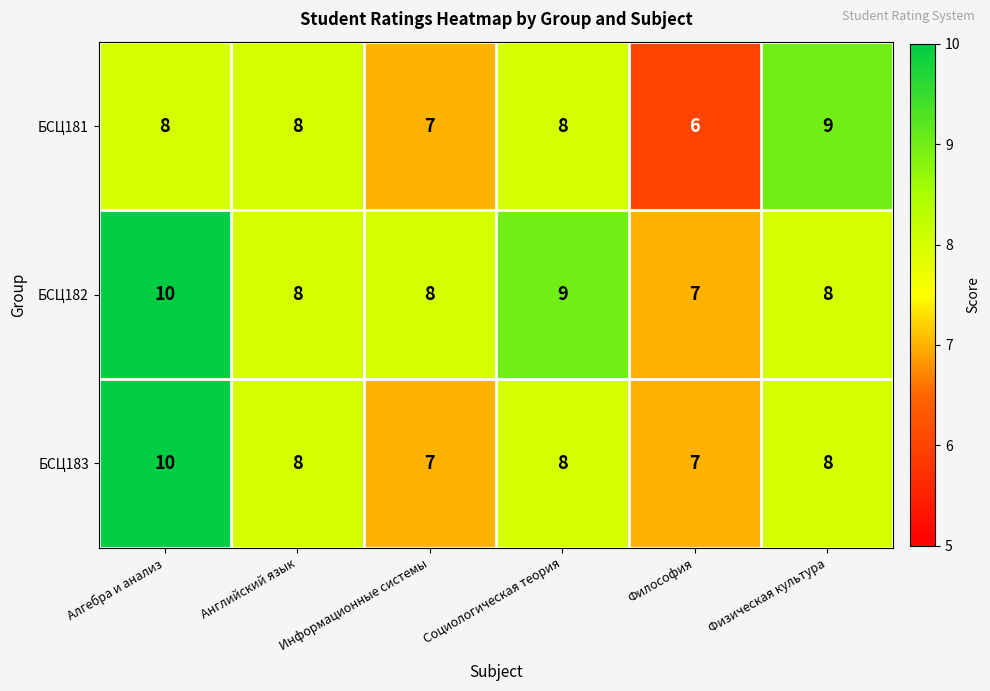

The БСЦ182 series shows 8 at Информационные системы. True or false?

True